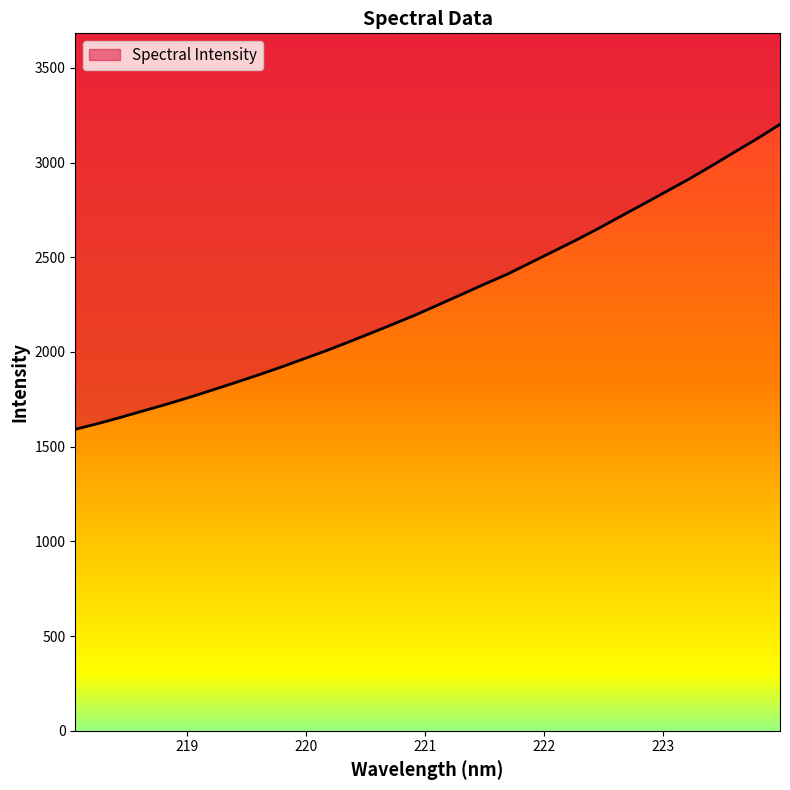

Which has a higher value, 221.4993 or 219.9712?

221.4993